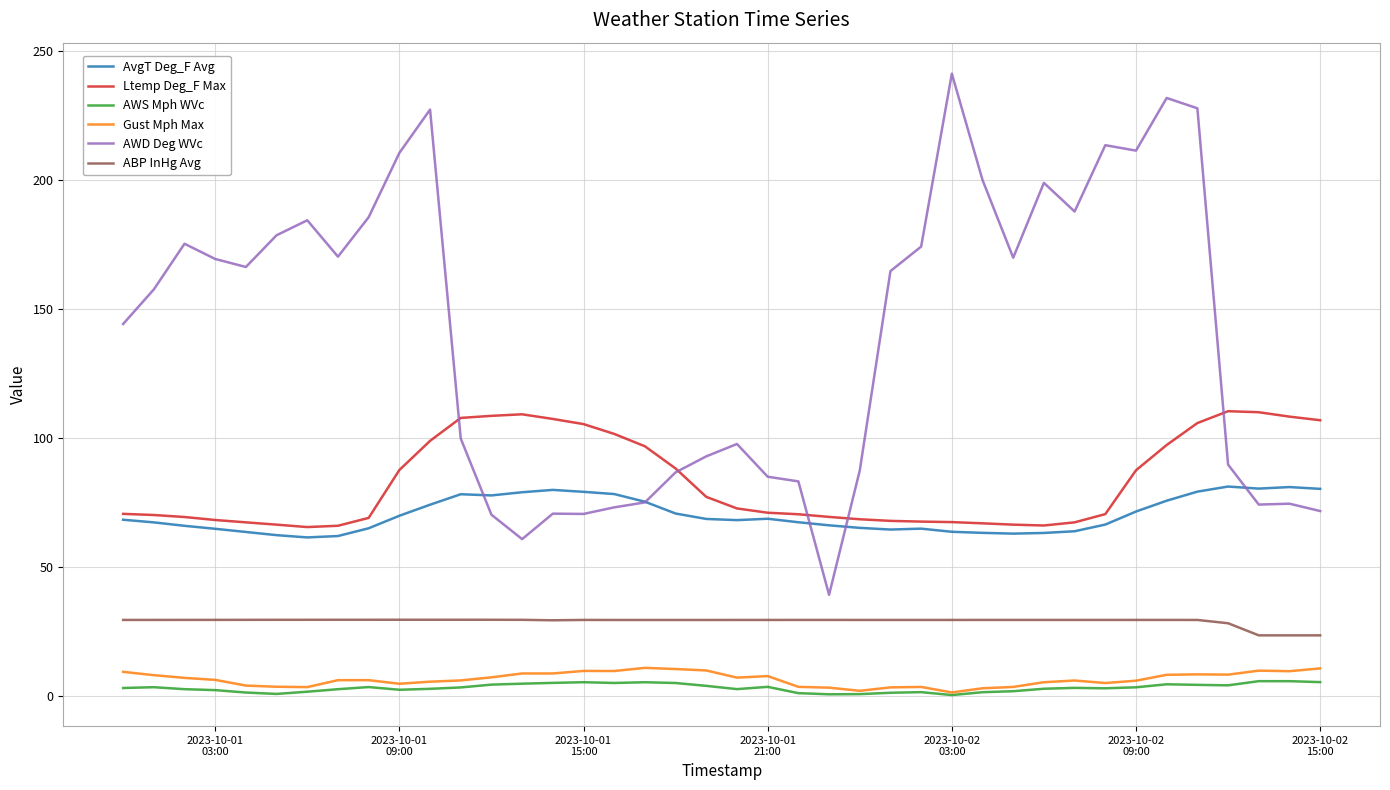

True or false: Gust Mph Max and AvgT Deg_F Avg cross at least once.

False